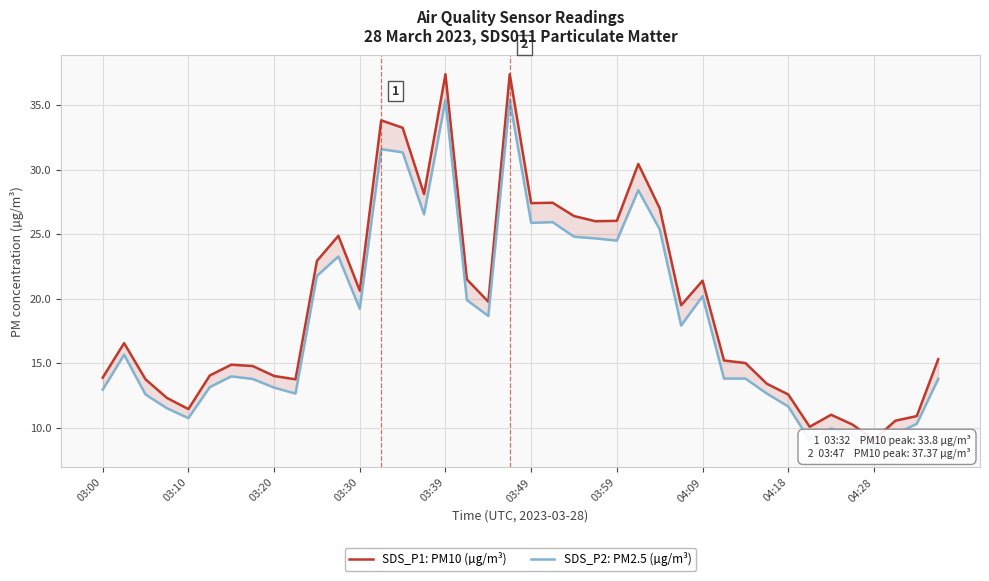

At which category is the sum across all series the highest?

03:39